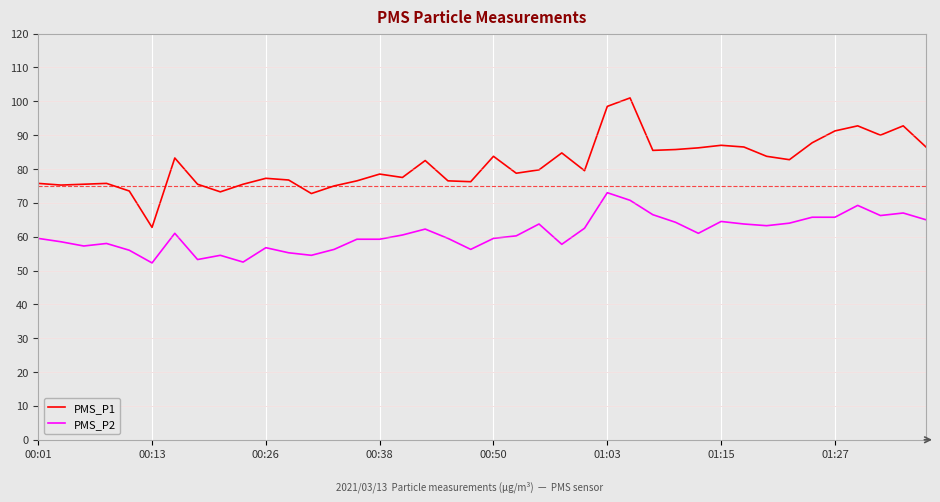

What is the greatest value displayed?

101.0